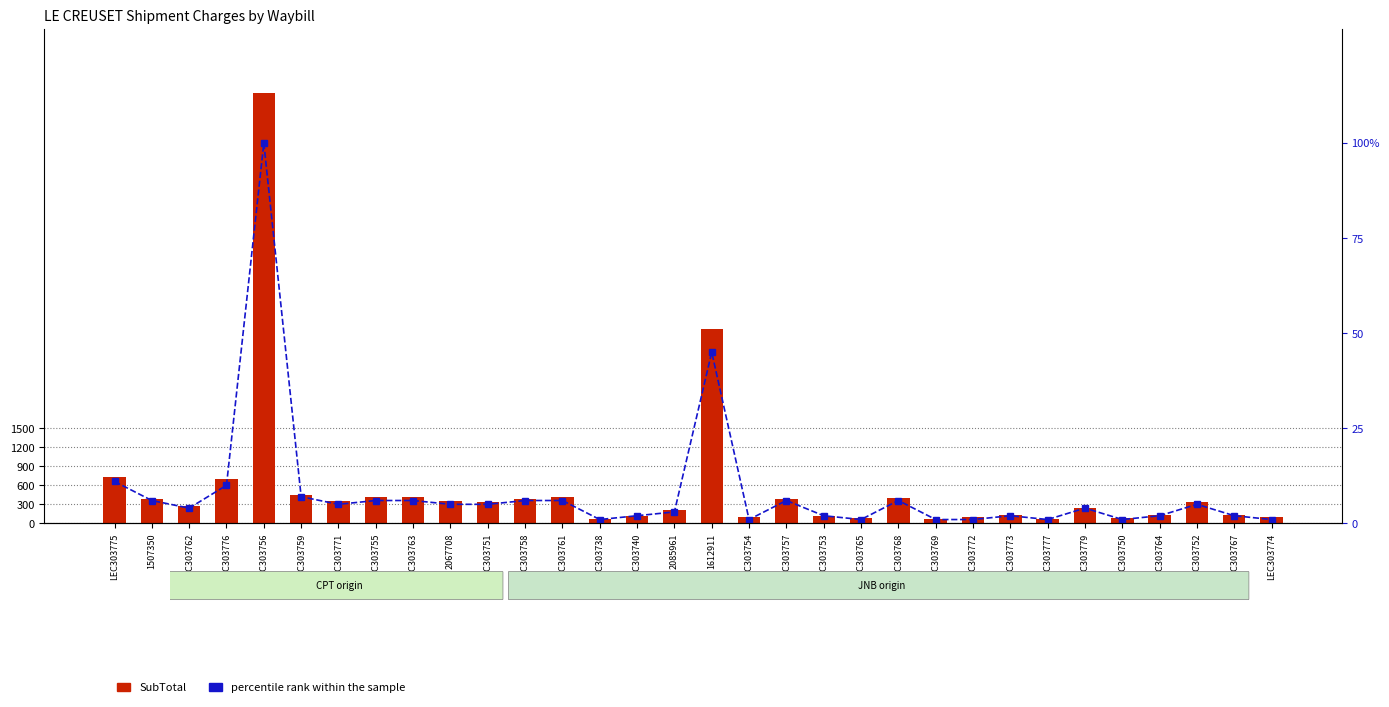

Are the bars grouped side by side (vs. stacked)?

Yes